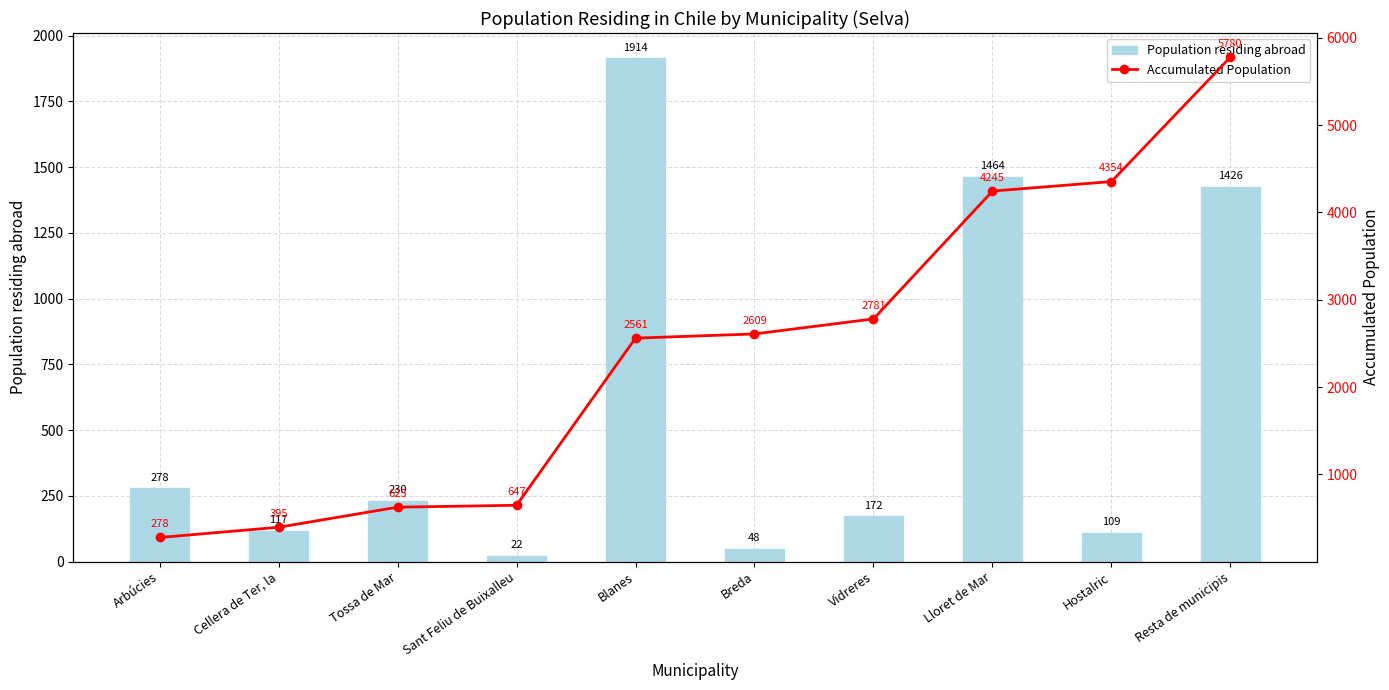

Reading left to right, transcribe all the data shown in this chart.

Population residing abroad: 278	117	230	22	1914	48	172	1464	109	1426
Accumulated Population: 278	395	625	647	2561	2609	2781	4245	4354	5780